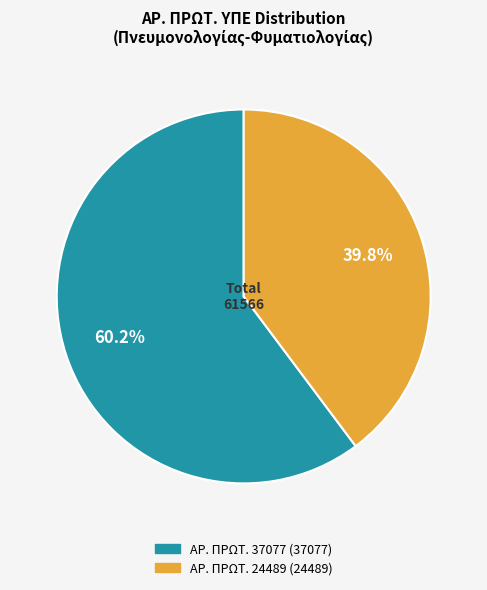

Does any single category account for the majority?

Yes